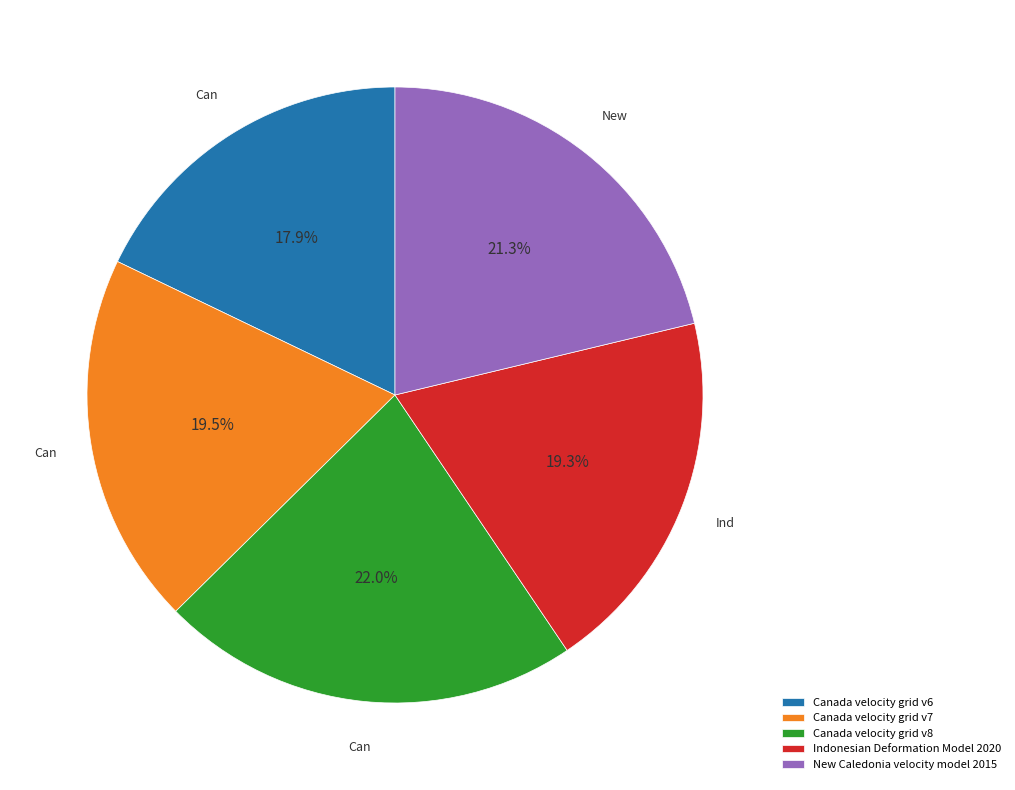

Which slice is the smallest?

Canada velocity grid v6